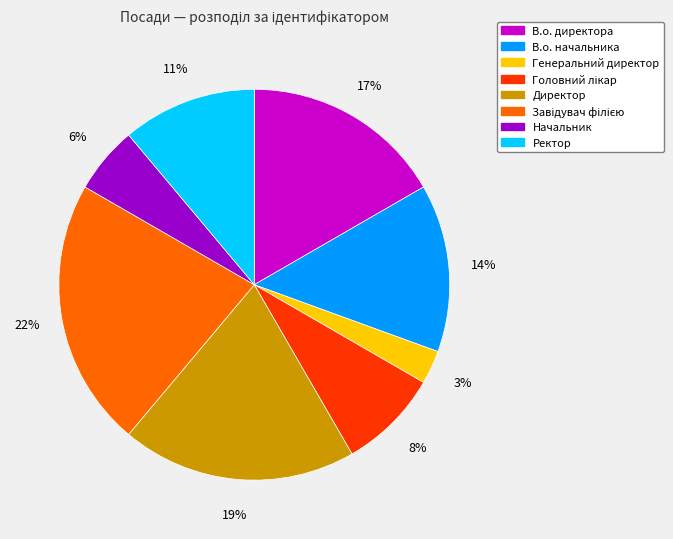

Which slice is the smallest?

Генеральний директор